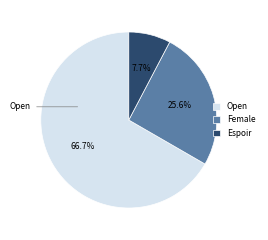

To the nearest percent, what is the difference between the Female and Espoir slice percentages?

18%